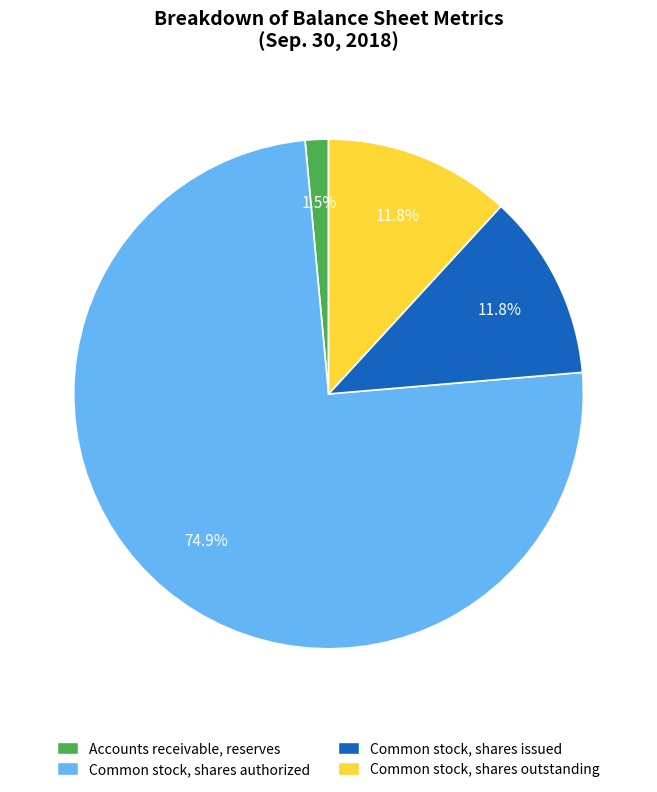

Which category has the biggest portion of the pie?

Common stock, shares authorized